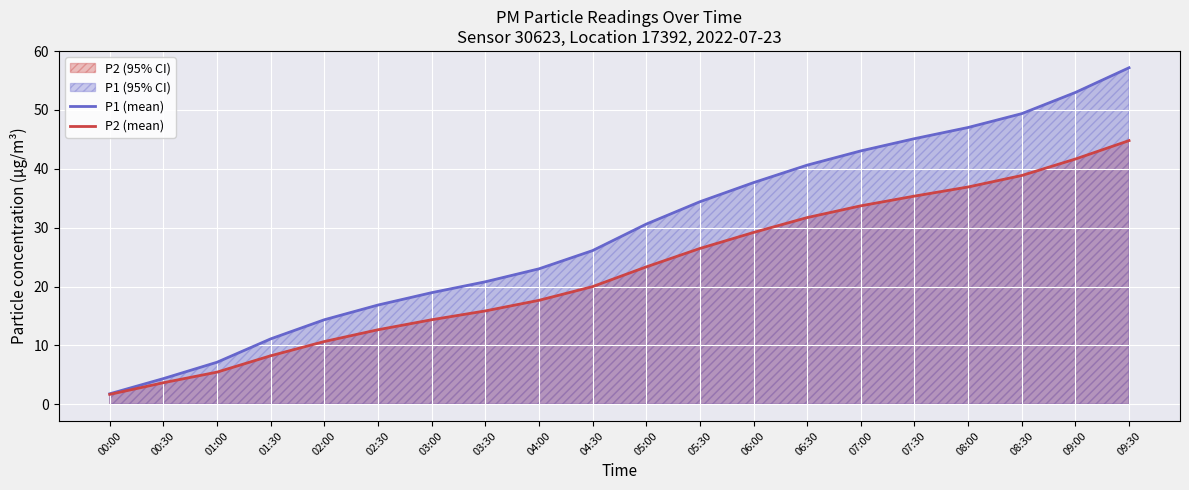

Where is P2 (mean) nearest to the value 23?

05:00